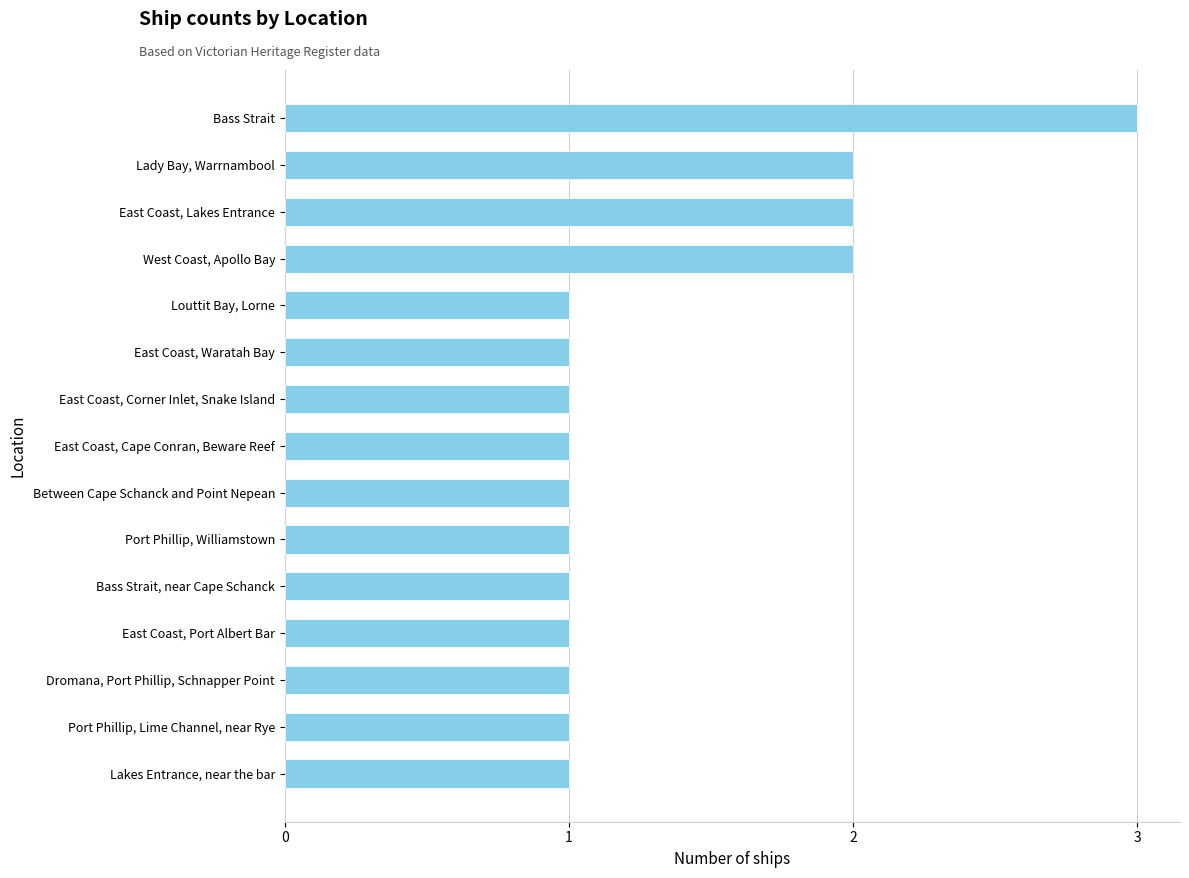

Are the bars horizontal?

Yes